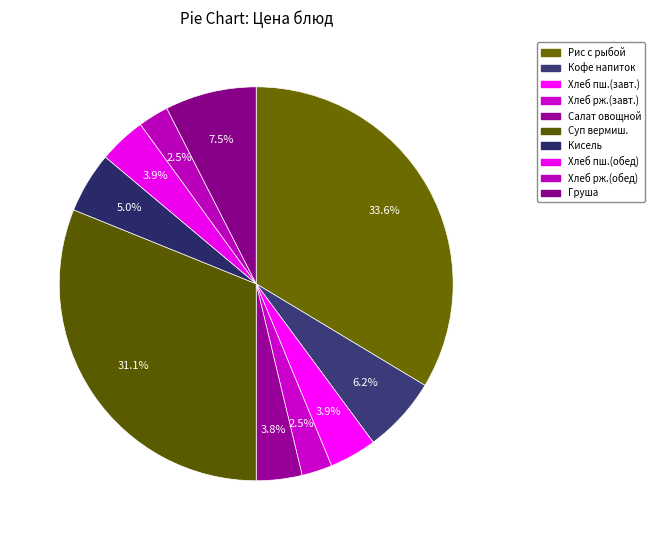

How many segments does this pie chart have?

10